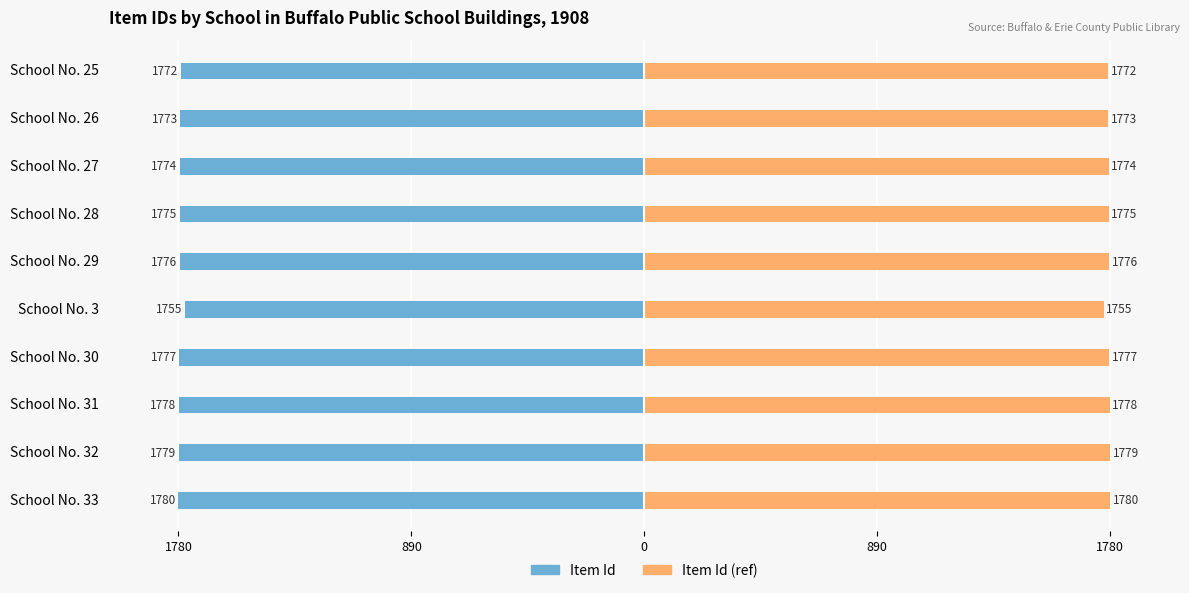

How many values in the Item Id (ref) series exceed 1776?

4